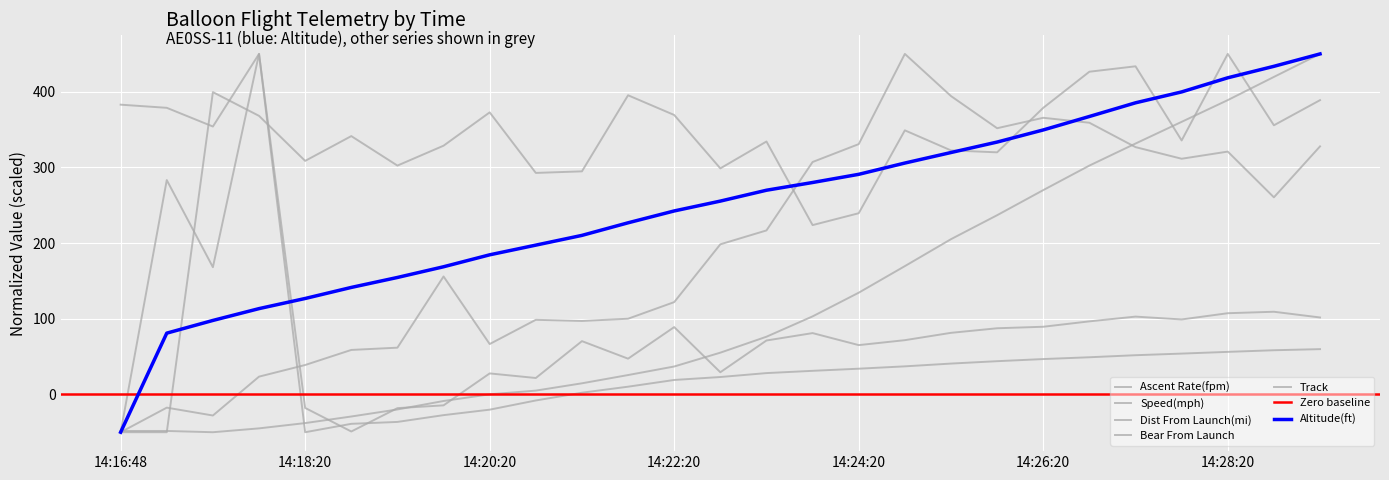

What is the average value of the Speed(mph) series?

194.4